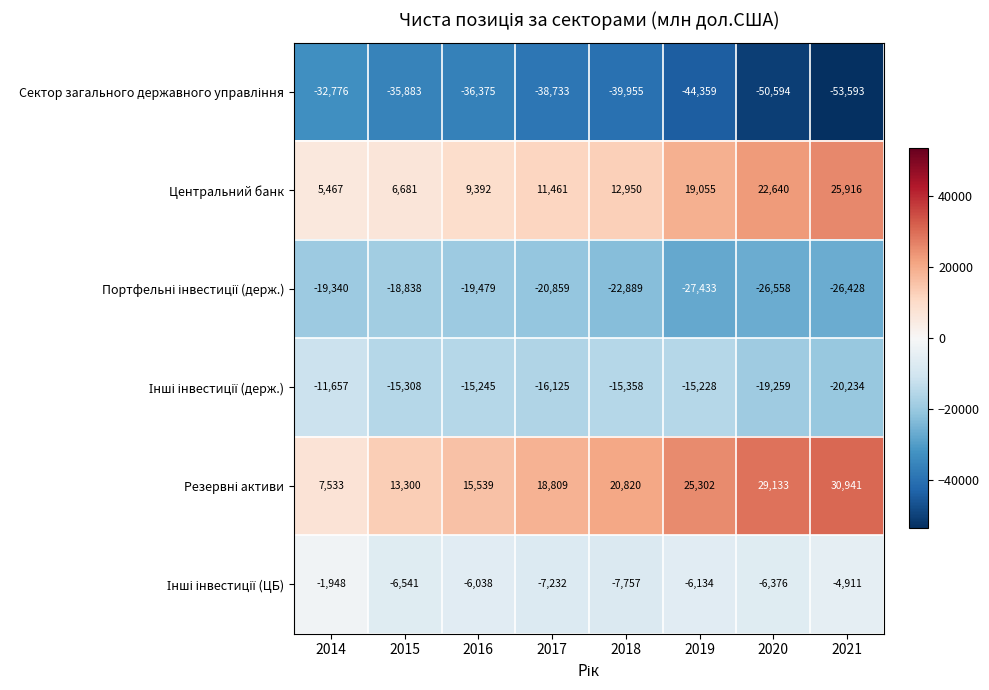

At which label is Центральний банк closest to 15691?

2018